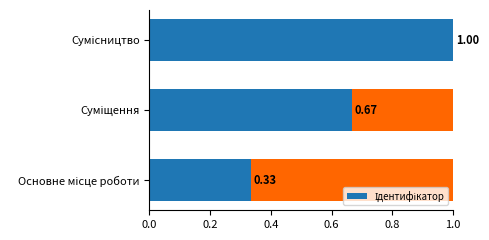

What is the change in value from Суміщення to Сумісництво?

+0.3